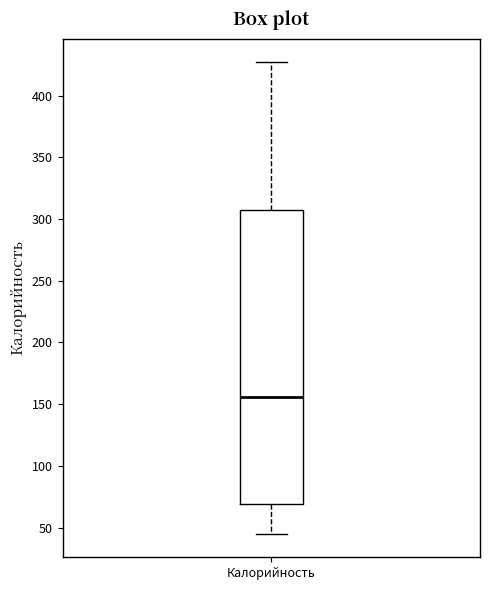

Read this box plot against the y-axis: the position of the median line, the range covered by the box, and the ends of both whiskers. The values are not printed on the chart, so give them approximately, as read against the axis.

median 155, box 70 to 305, whiskers 45 to 425